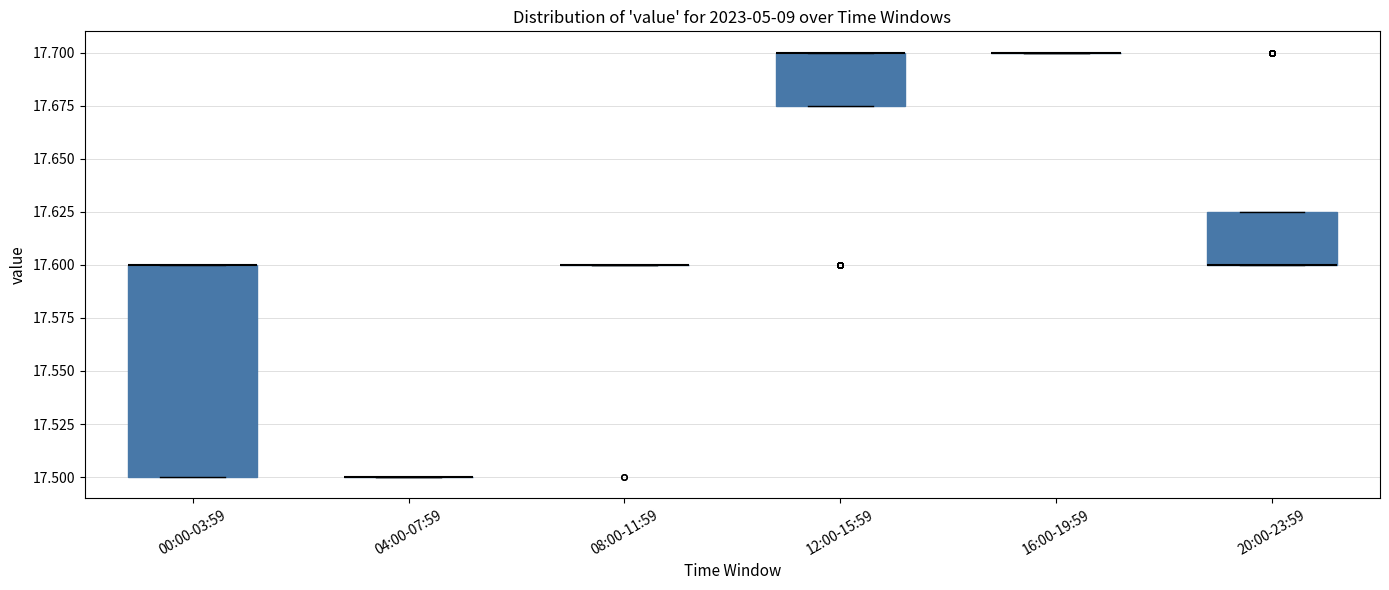

Reading left to right, transcribe this box plot: for each box, give where its median line is, the range the box spans, and where its two whiskers end, as read against the y-axis. The values are not printed on the chart, so give them approximately, as read against the axis.

00:00-03:59: median 17.600 (drawn on the box's upper edge), box 17.500 to 17.600, whiskers 17.500 to 17.600
04:00-07:59: box collapsed to a line at 17.500, whiskers 17.500 to 17.500
08:00-11:59: box collapsed to a line at 17.600, whiskers 17.600 to 17.600
12:00-15:59: median 17.700 (drawn on the box's upper edge), box 17.675 to 17.700, whiskers 17.675 to 17.700
16:00-19:59: box collapsed to a line at 17.700, whiskers 17.700 to 17.700
20:00-23:59: median 17.600 (drawn on the box's lower edge), box 17.600 to 17.625, whiskers 17.600 to 17.625